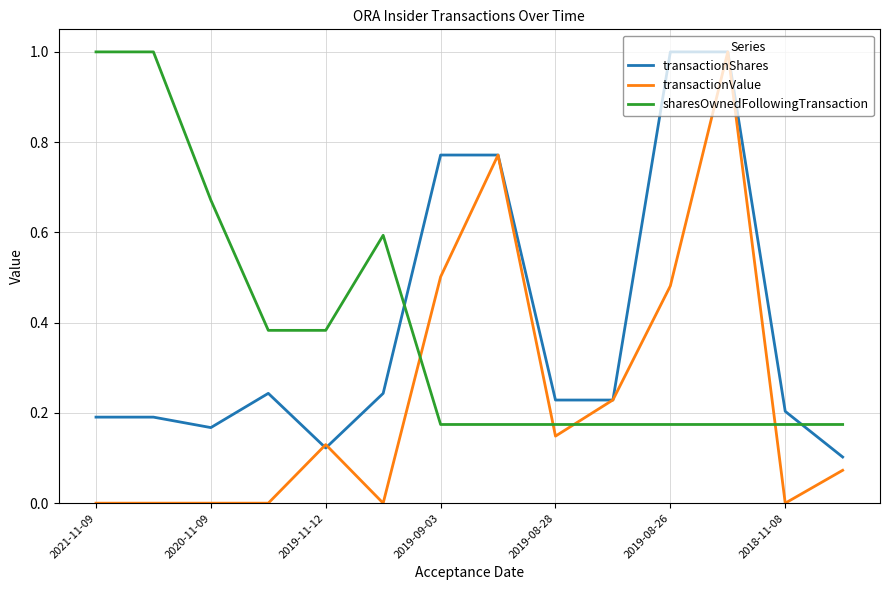

After their last crossing, which series has the higher values: sharesOwnedFollowingTransaction or transactionShares?

sharesOwnedFollowingTransaction